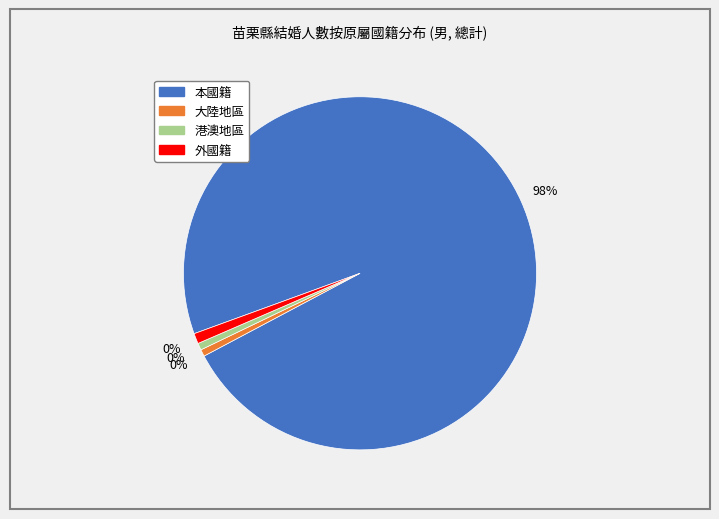

To the nearest percent, what percentage of the pie is 港澳地區_合計?

1%